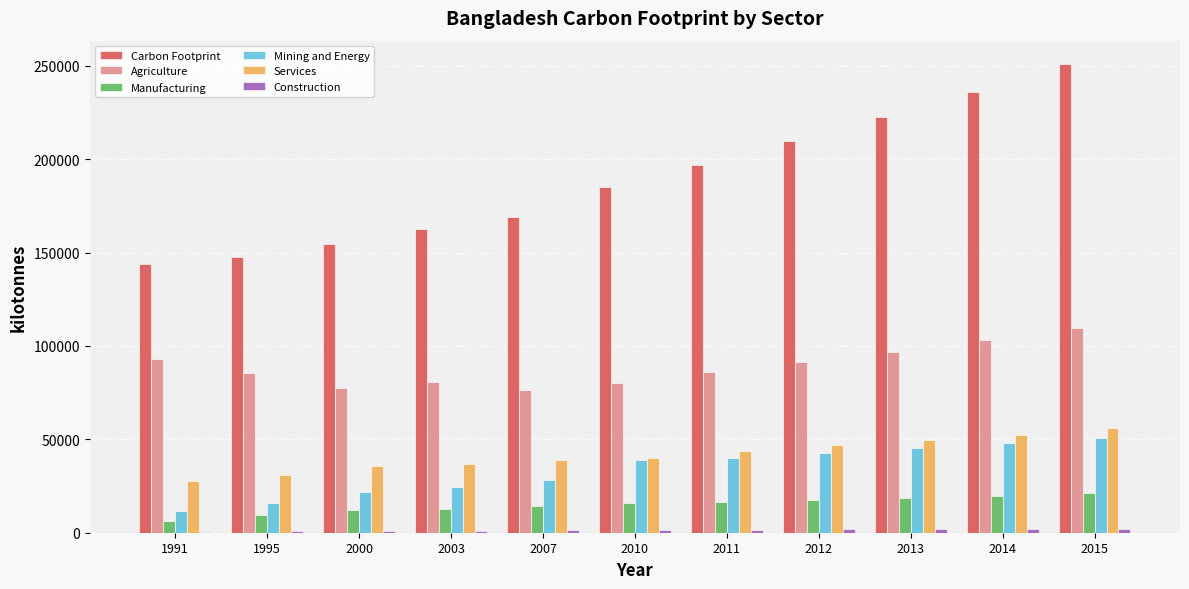

Between 2003 and 2014, which series saw the biggest shift?

Carbon Footprint